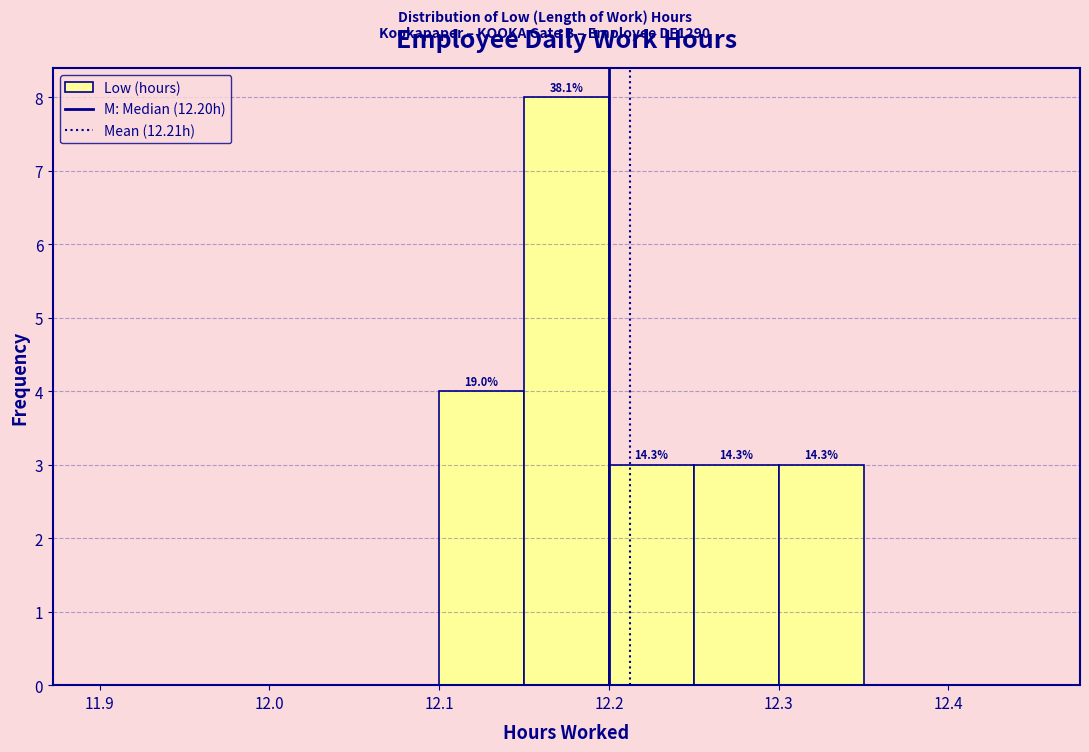

Over which range of the x-axis is the bar tallest?

12.15 to 12.20